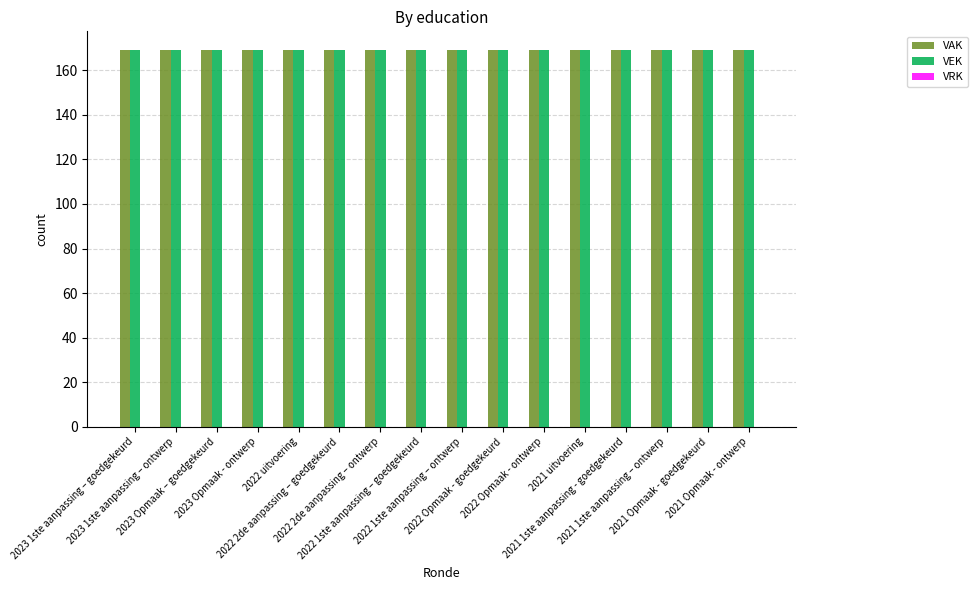

Are the bars grouped side by side (vs. stacked)?

Yes